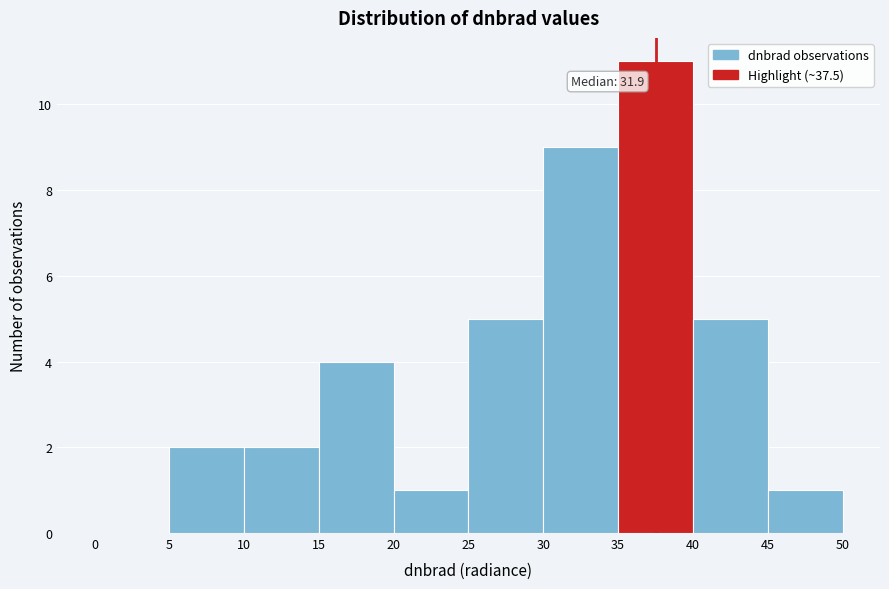

Over which range of the x-axis is the bar tallest?

35 to 40